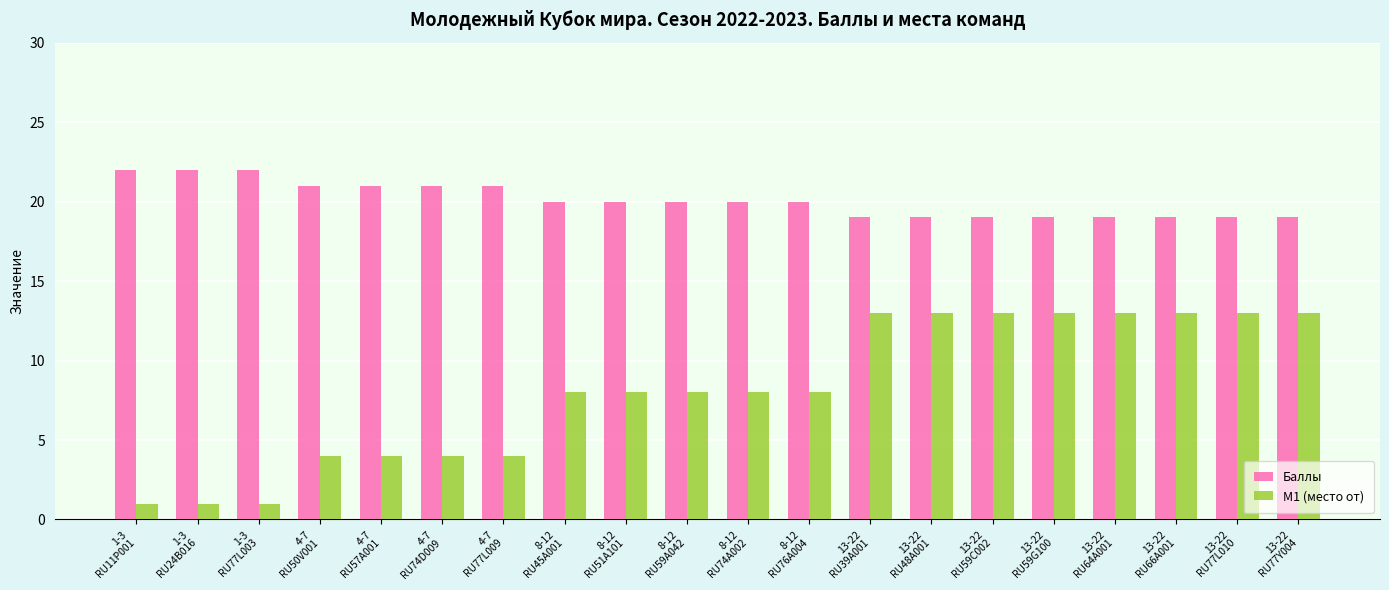

Count the number of categories in the chart.

20